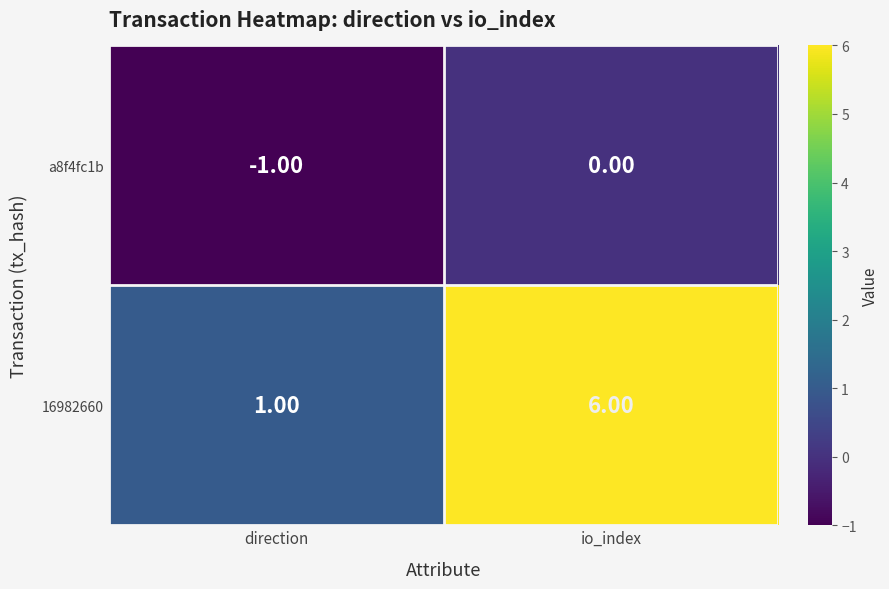

What is the spread (max minus min) of values at io_index?

6